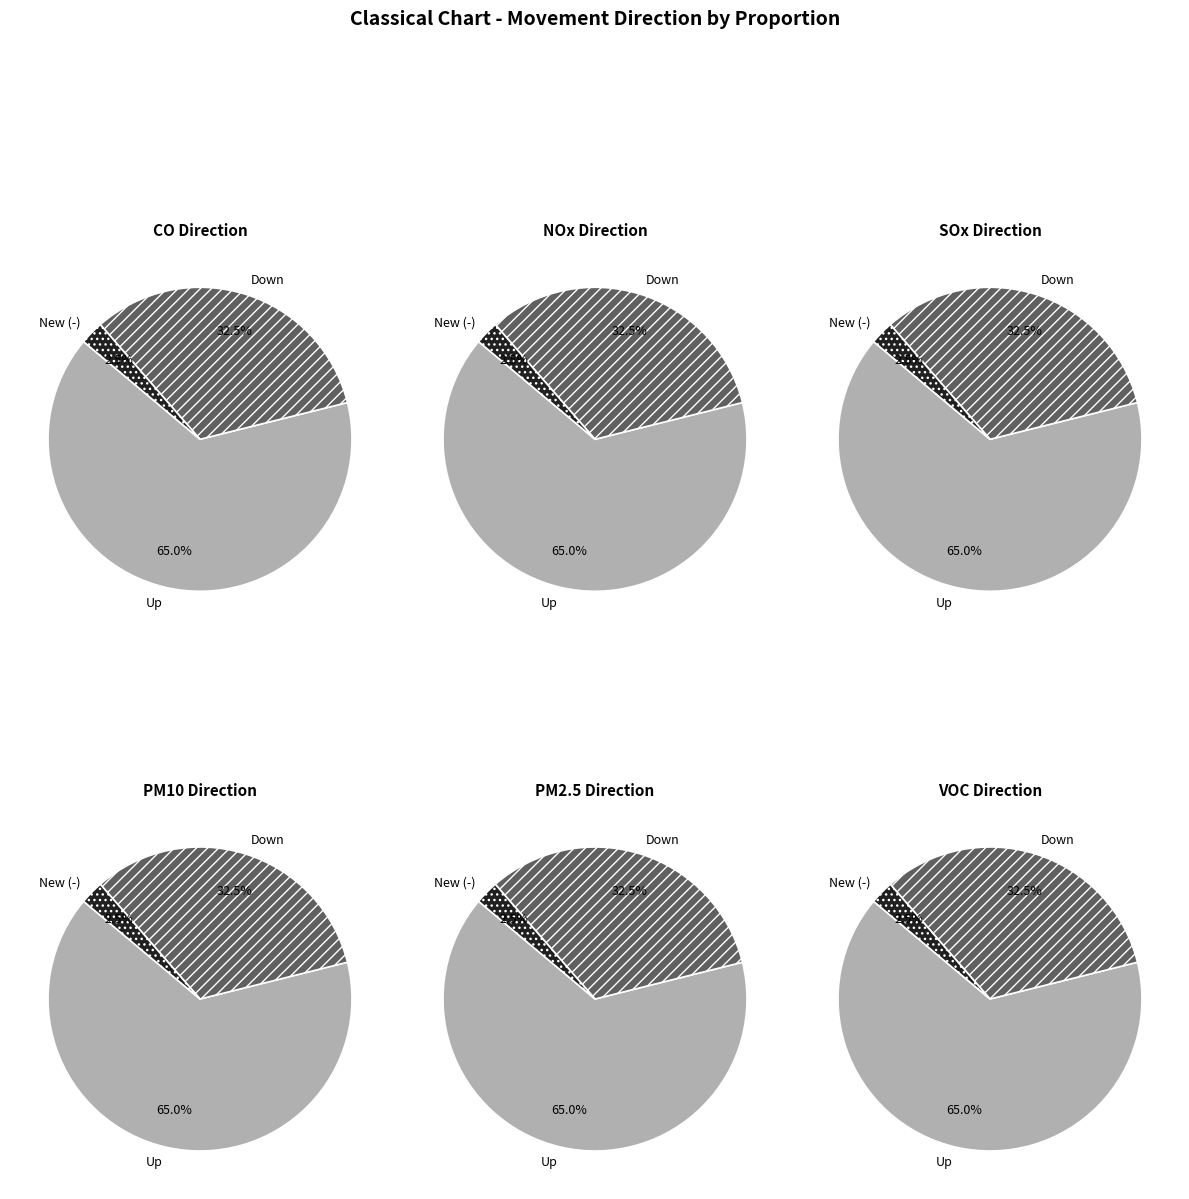

Rank the categories by value from highest to lowest.

up, down, new